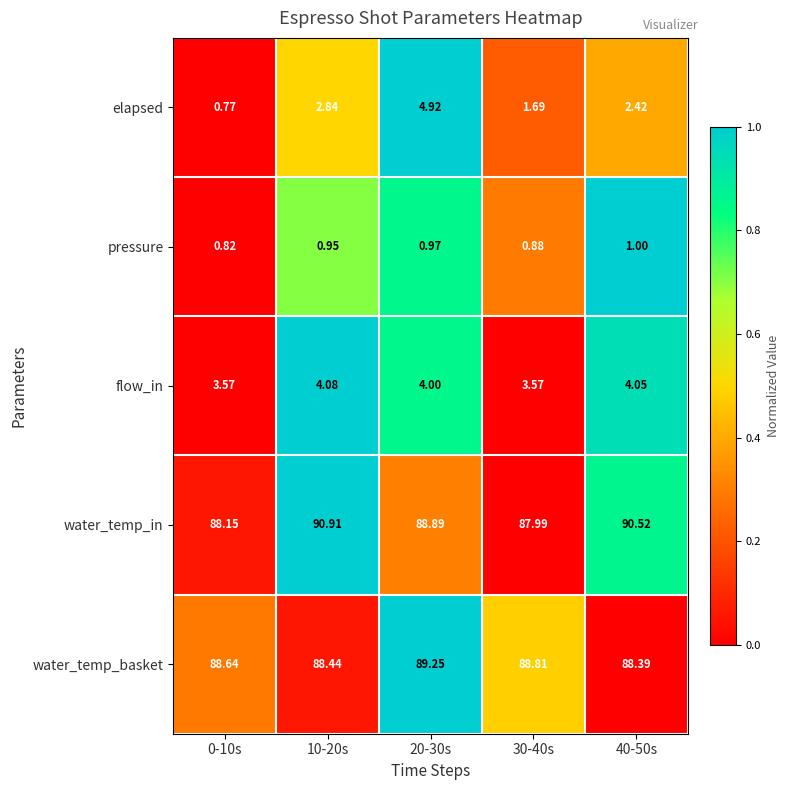

Which series has the largest total across all categories?

water_temp_in